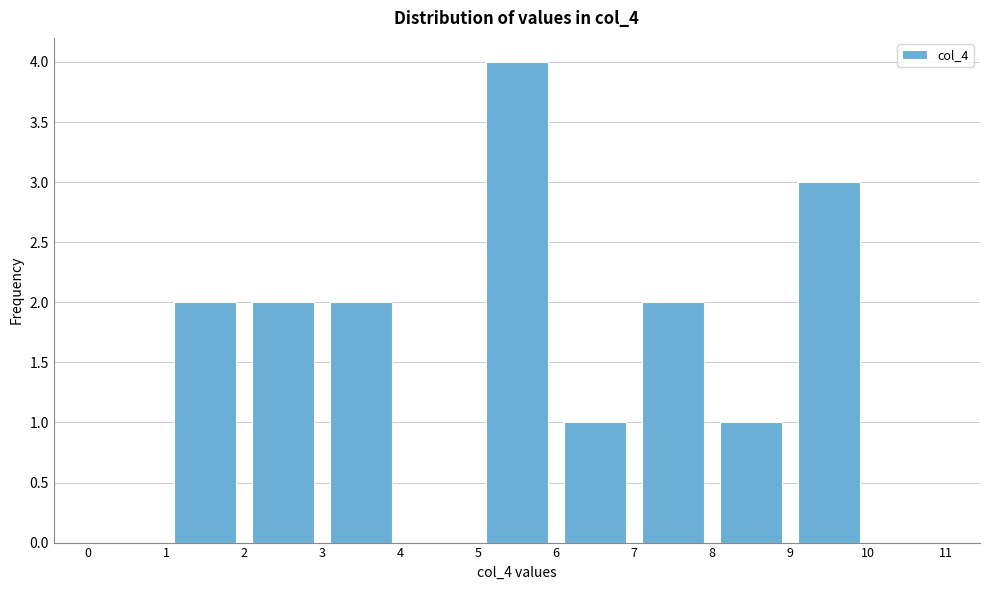

Over which range of the x-axis is the bar tallest?

5 to 6